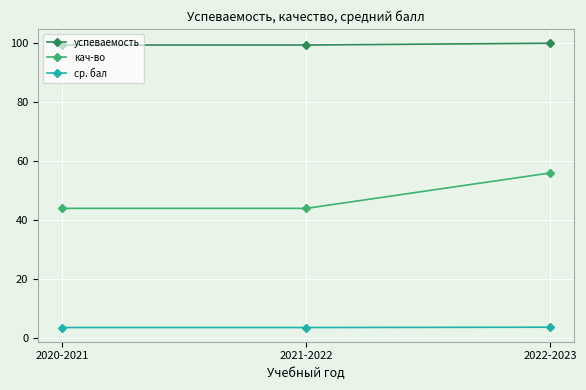

How many lines are shown in the chart?

3